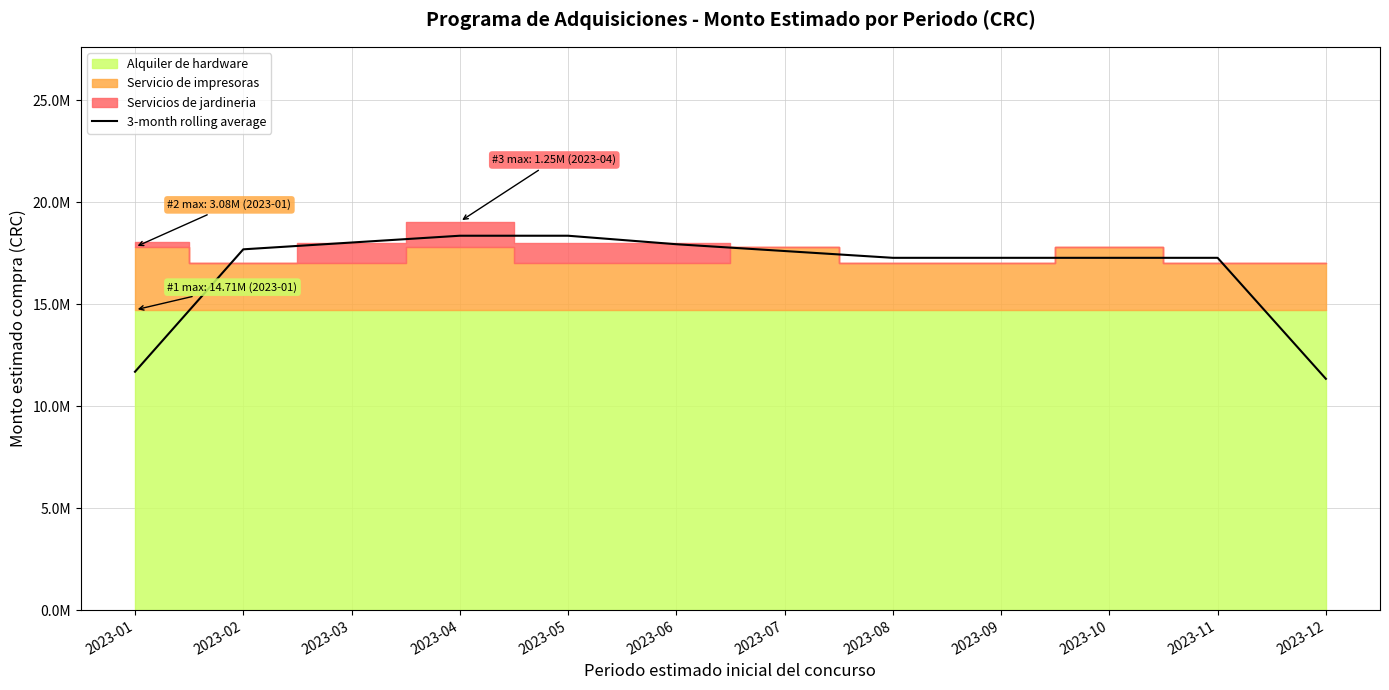

Between 2023-06 and 2023-08, which is larger?

2023-06